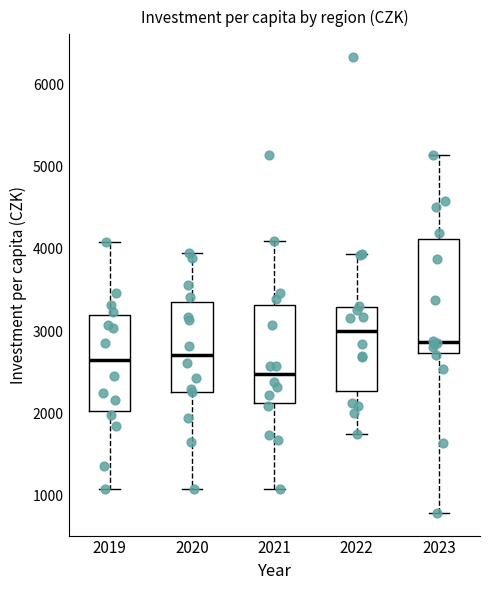

Reading left to right, transcribe this box plot: for each box, give where its median line is, the range the box spans, and where its two whiskers end, as read against the y-axis. The values are not printed on the chart, so give them approximately, as read against the axis.

2019: median 2700, box 2000 to 3200, whiskers 1100 to 4100
2020: median 2700, box 2300 to 3400, whiskers 1100 to 3900
2021: median 2500, box 2100 to 3300, whiskers 1100 to 4100
2022: median 3000, box 2300 to 3300, whiskers 1700 to 3900
2023: median 2900, box 2700 to 4100, whiskers 800 to 5100